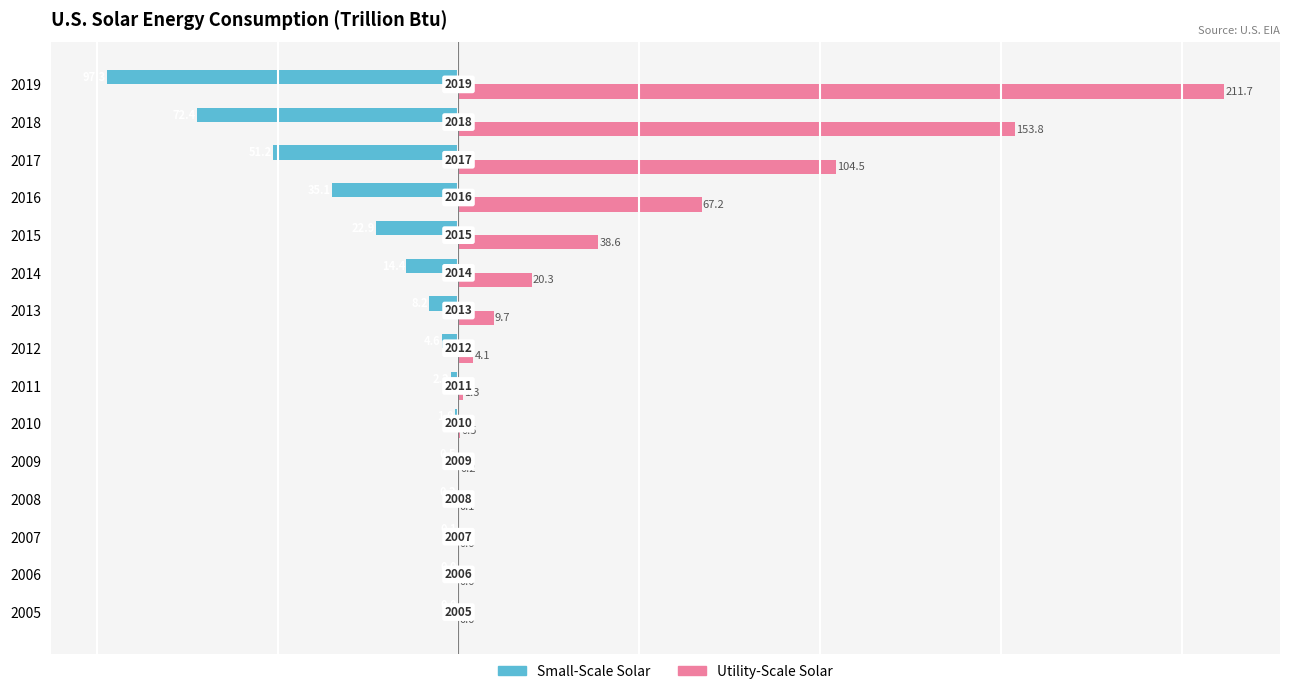

What is the average value of the Utility-Scale Solar series?

40.8